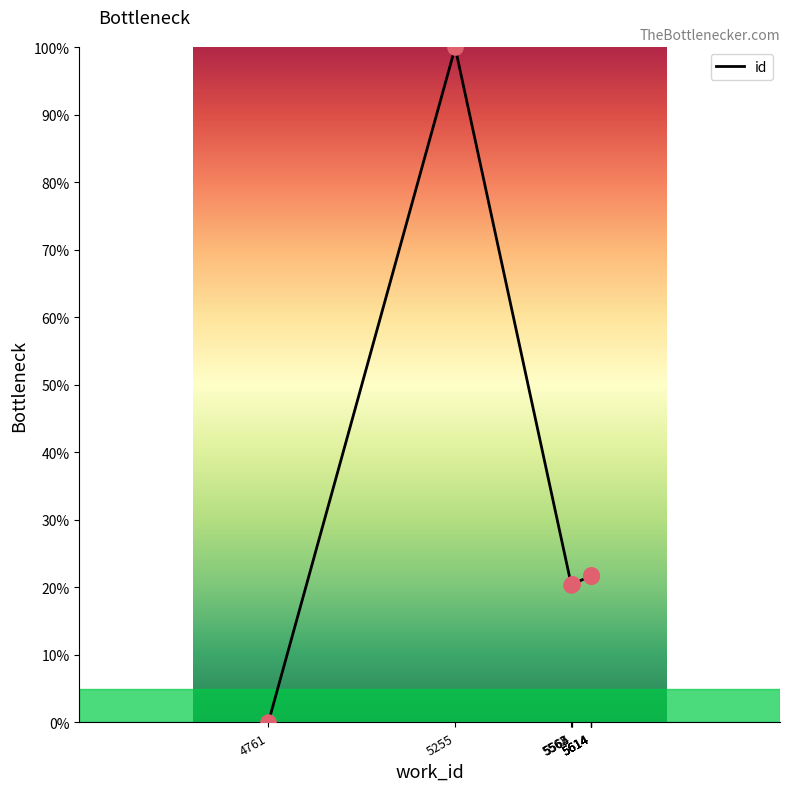

Between 5614 and 5255, which is larger?

5255